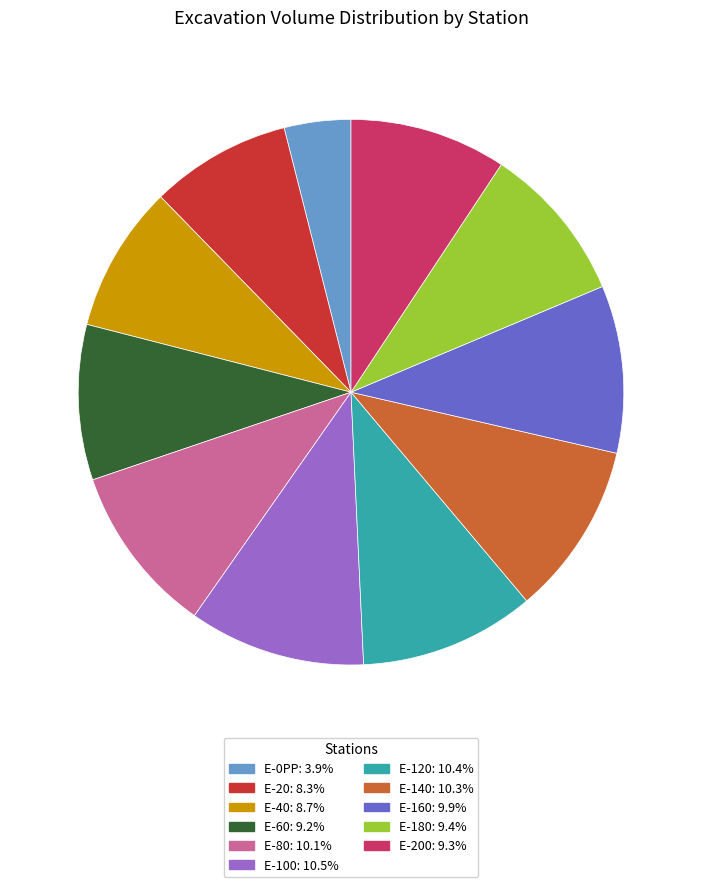

Is there a majority slice in this chart?

No